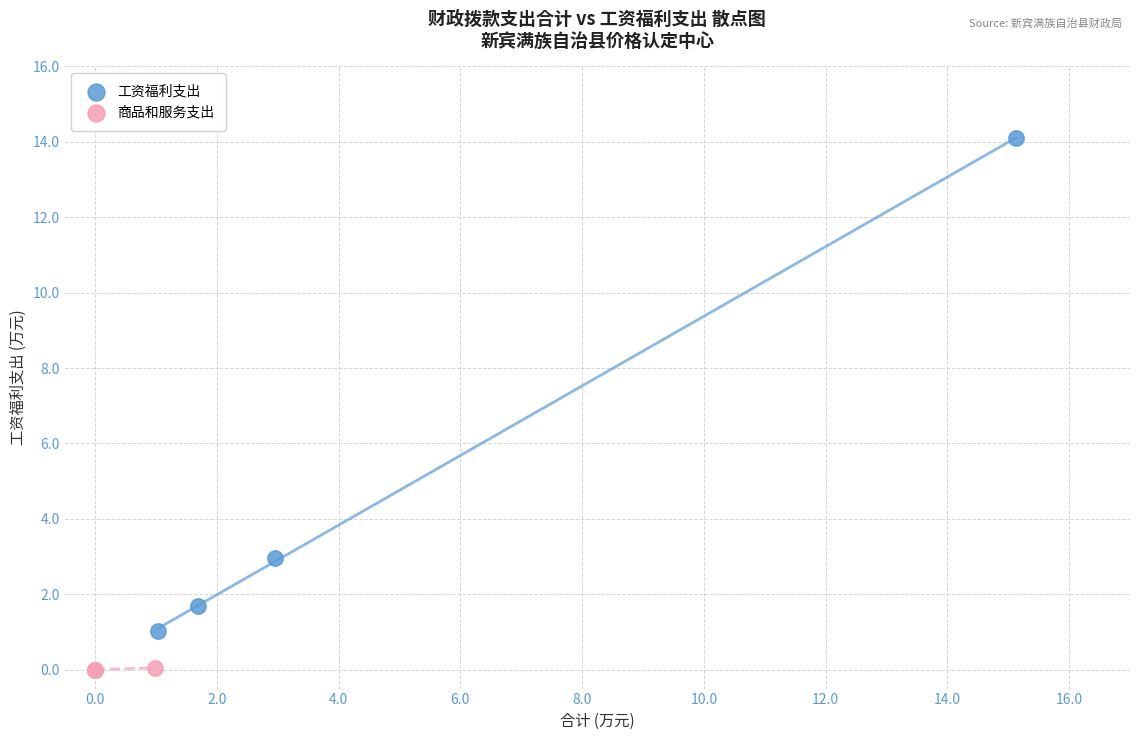

Which series reaches the minimum Y coordinate?

商品和服务支出